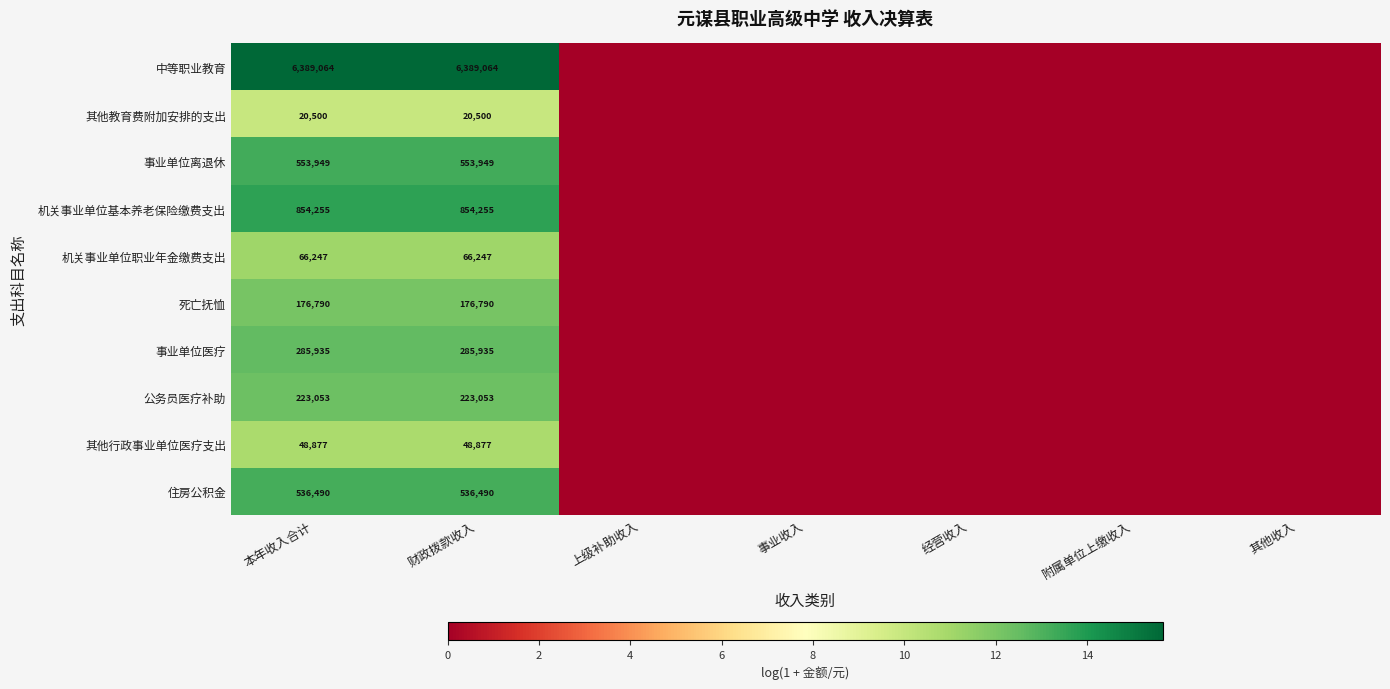

What is the spread (max minus min) of values at 财政拨款收入?

6368564